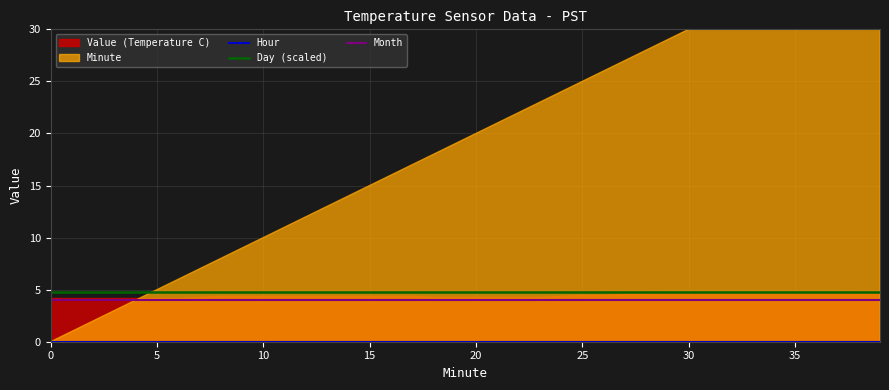

What is the lowest value of the Day (scaled) series?

4.8